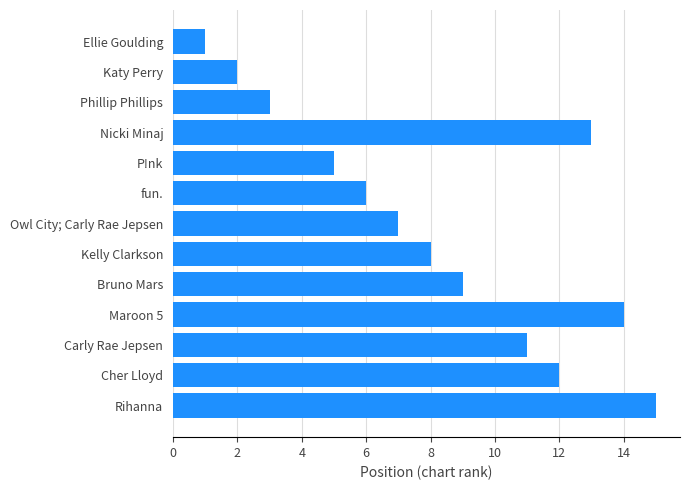

Read the value at Phillip Phillips.

3